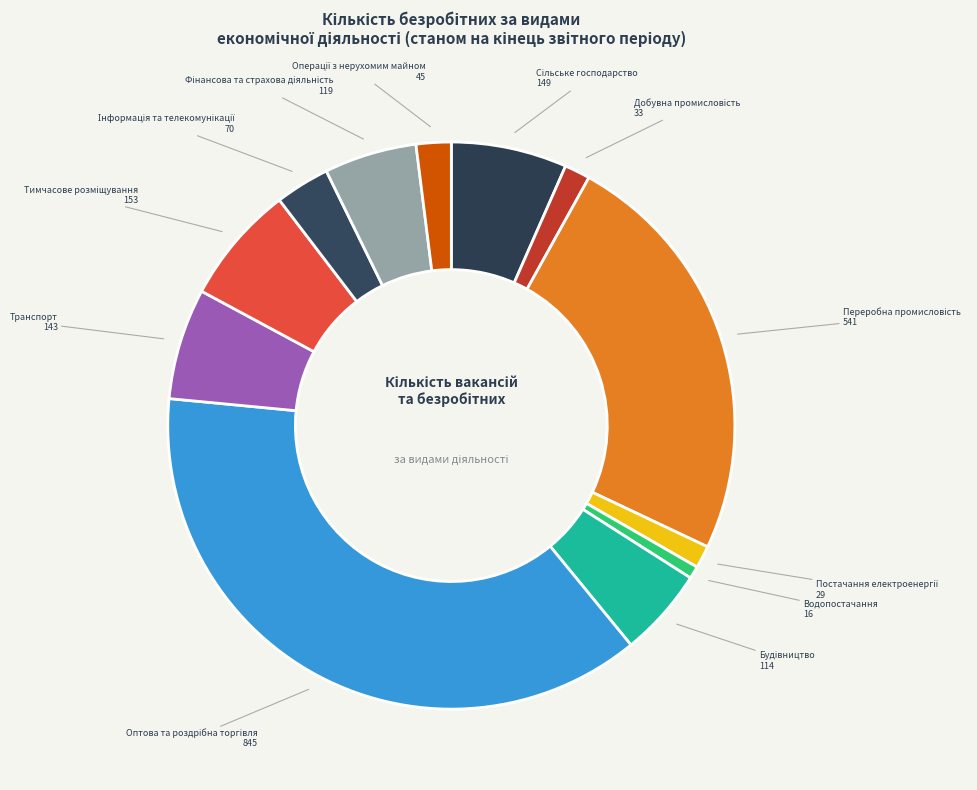

Is there any slice that represents more than half of the pie?

No